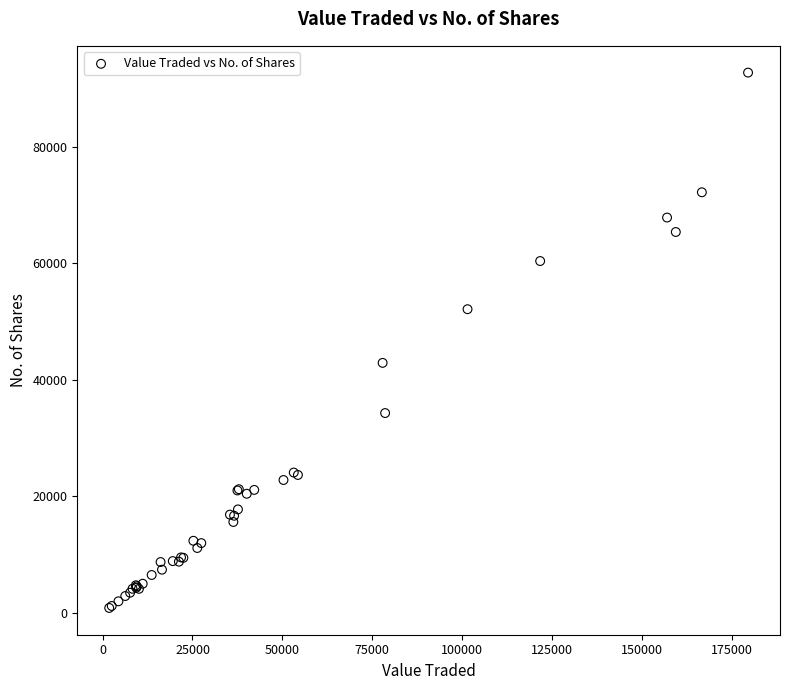

What Y value in the scatter plot is closest to 46804?

42920